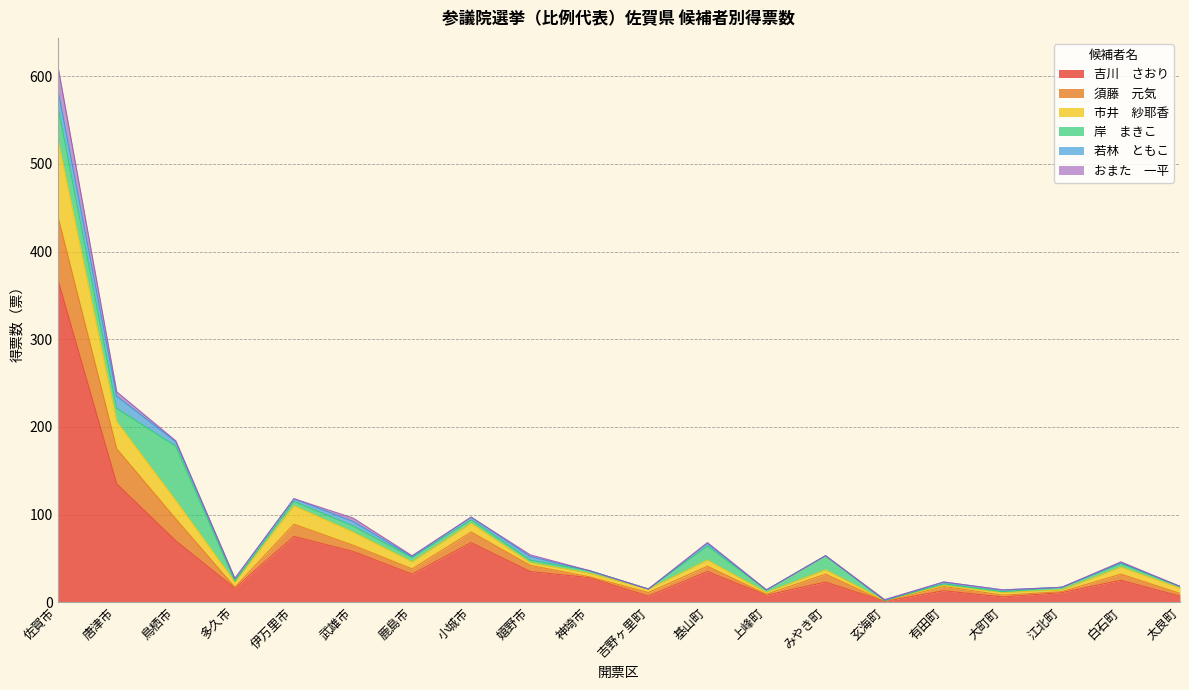

Which label corresponds to the largest value in the chart?

佐賀市